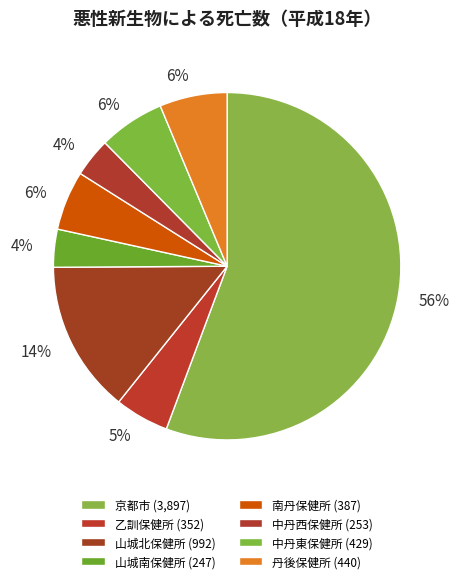

Is there a majority slice in this chart?

Yes